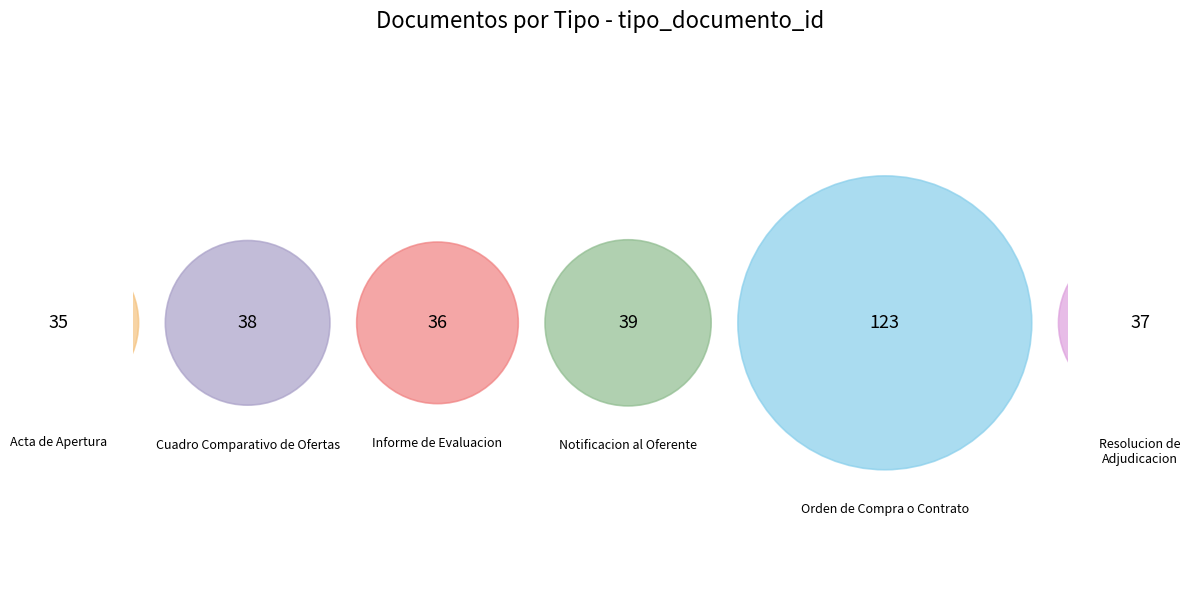

Which slice is the largest?

Orden de Compra o Contrato